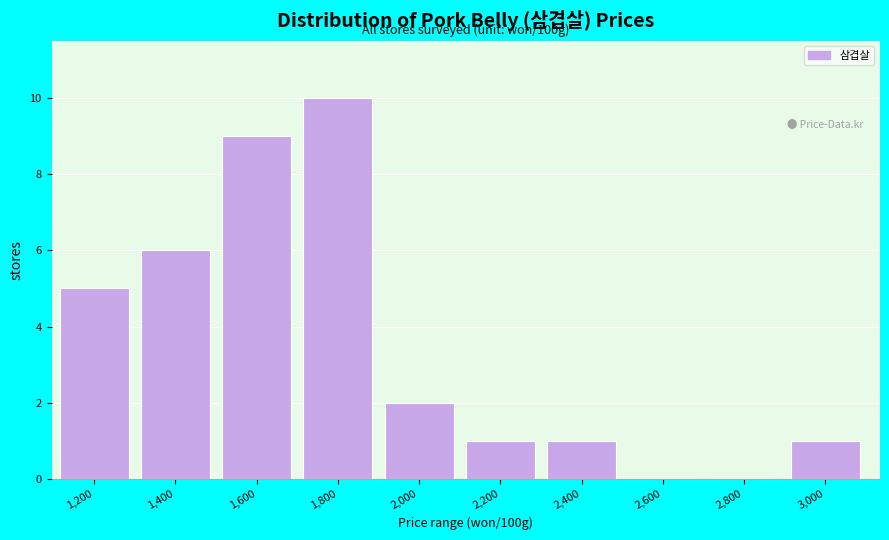

Reading left to right, list all the values displayed in this chart.

1,200=5	1,400=6	1,600=9	1,800=10	2,000=2	2,200=1	2,400=1	2,600=0	2,800=0	3,000=1